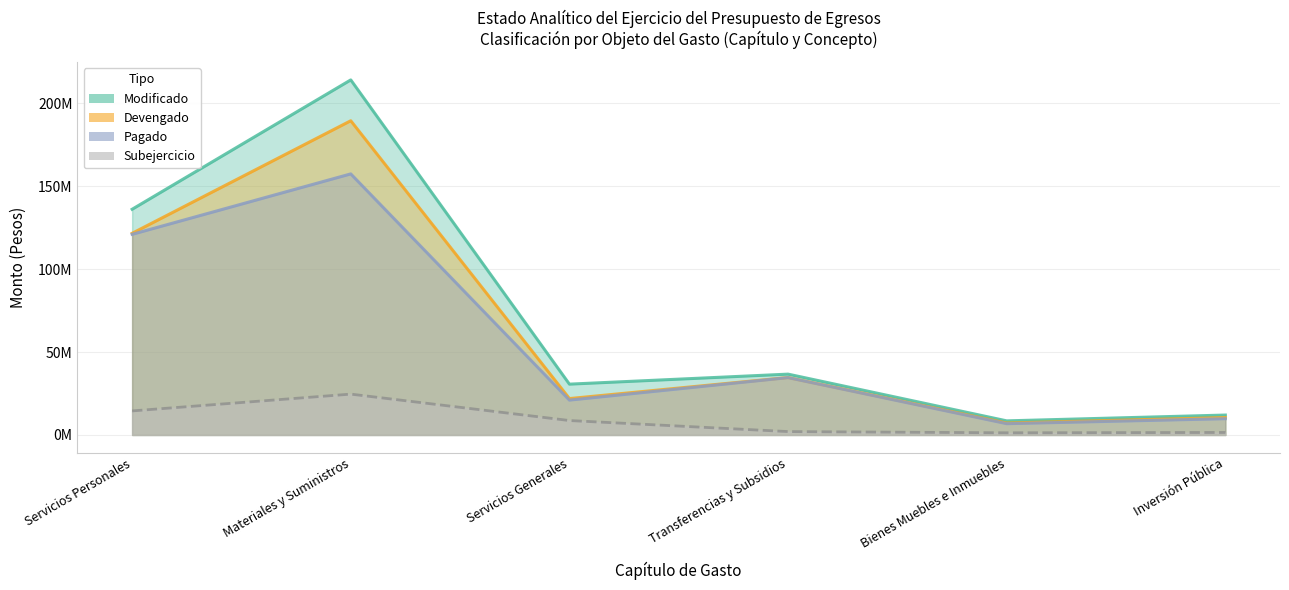

Which category has the highest value in the Devengado series?

Materiales y Suministros